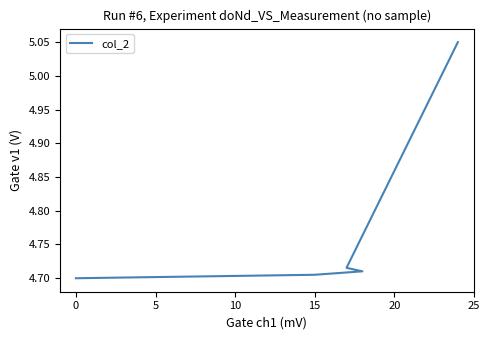

Does the chart display data point markers on the line(s)?

No